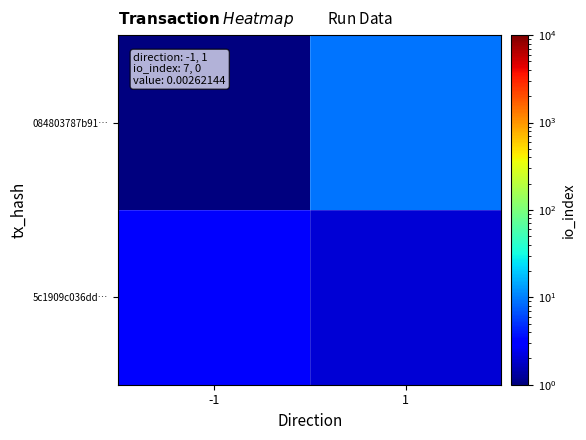

At which category is the sum across all series the highest?

1